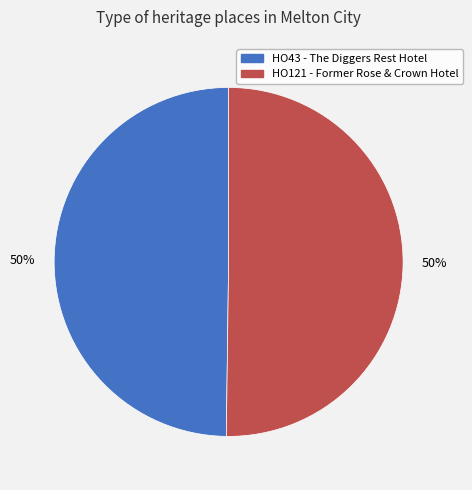

Combined, do HO43 - The Diggers Rest Hotel and HO121 - Former Rose & Crown Hotel account for over 50%?

Yes